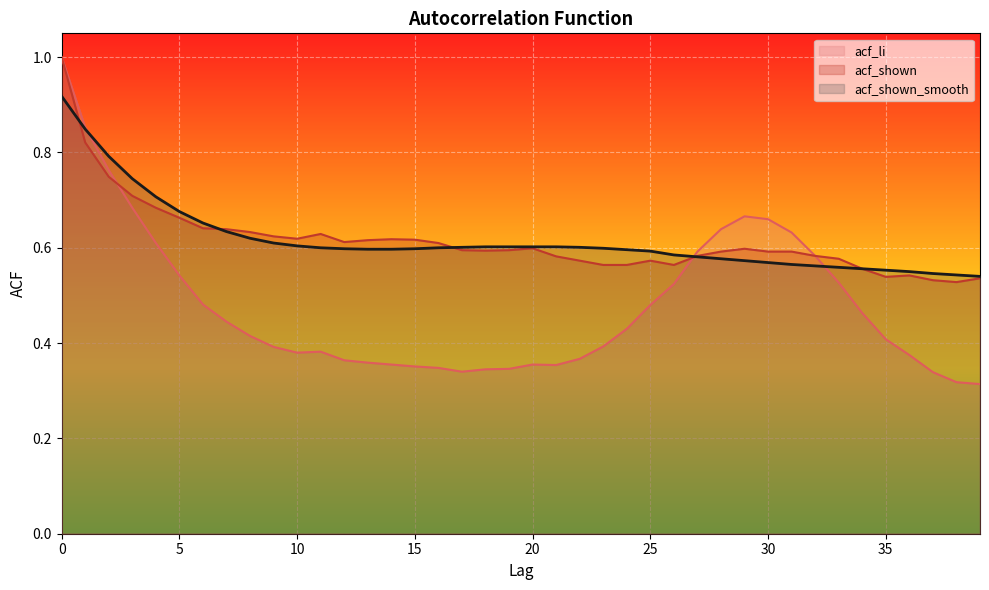

What is the total value across all series at 36?

1.5